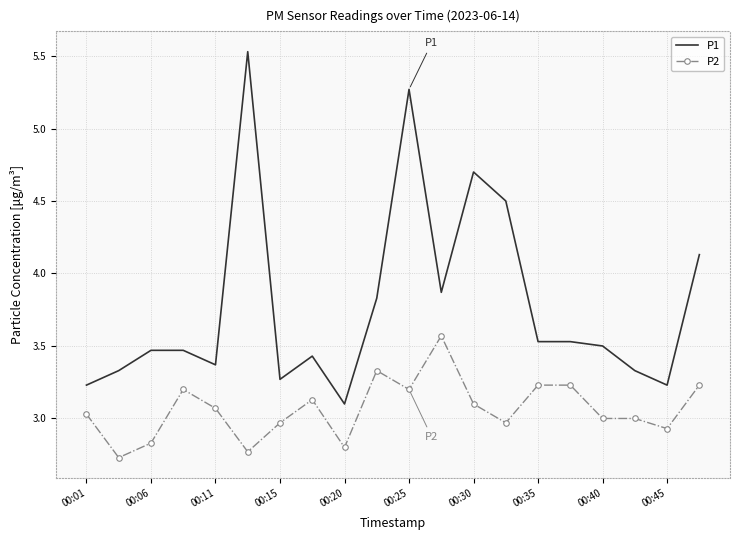

What are all the series names shown in the legend?

P1, P2